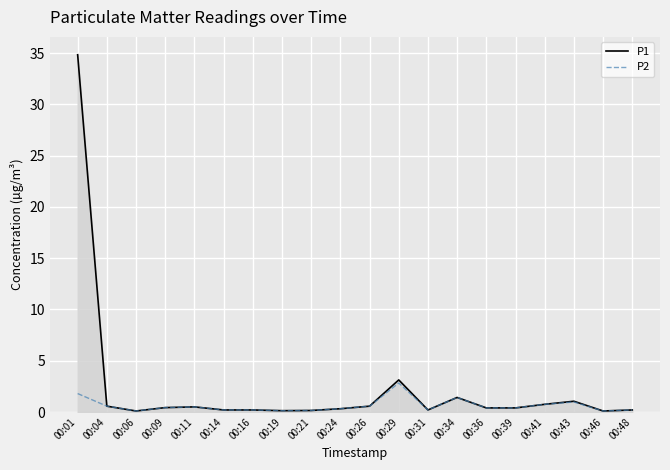

Is it true that P1 equals 0.1 at 00:21?

True